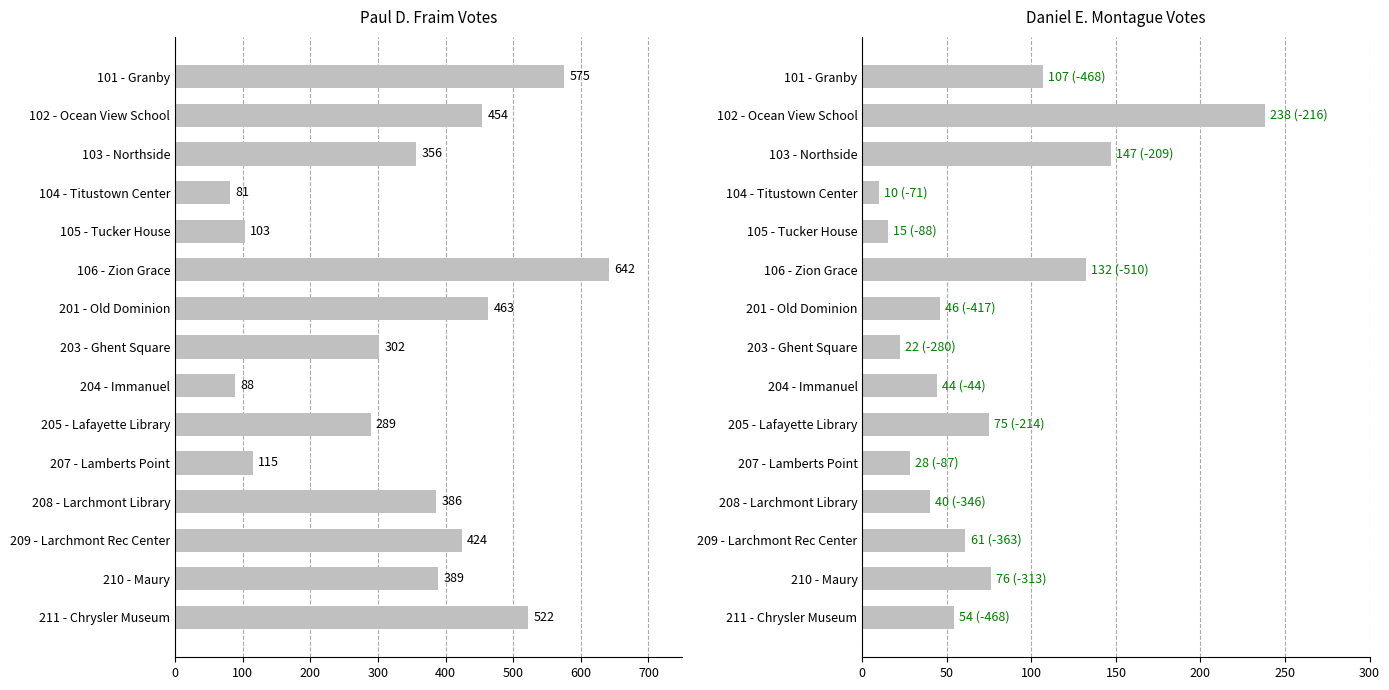

Does the chart contain any negative values?

No